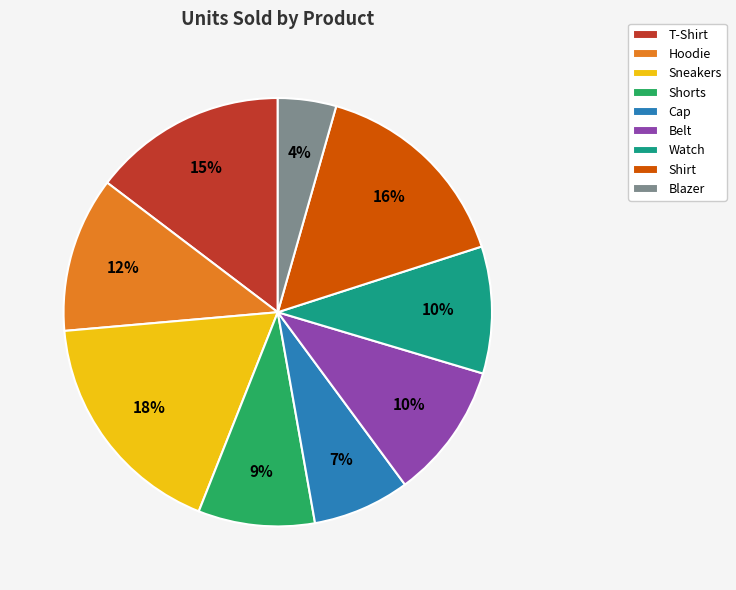

Is it true that Watch is 10% of the pie?

True